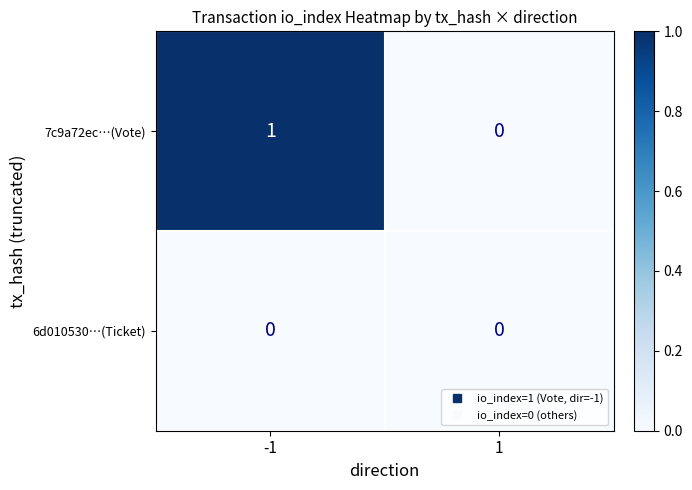

How many categories are shown in the chart?

2